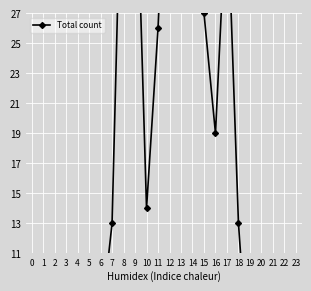

Where does the data first go above 13?

8